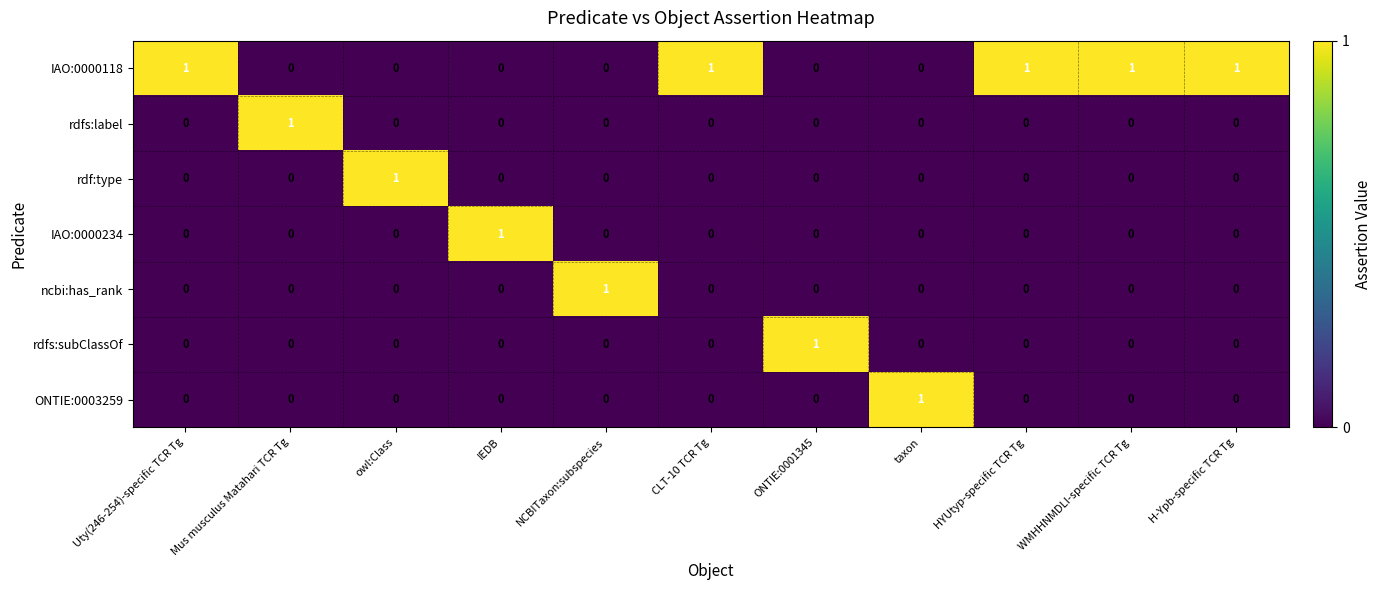

True or false: ncbi:has_rank has a value of 0 at H-Ypb-specific TCR Tg.

True